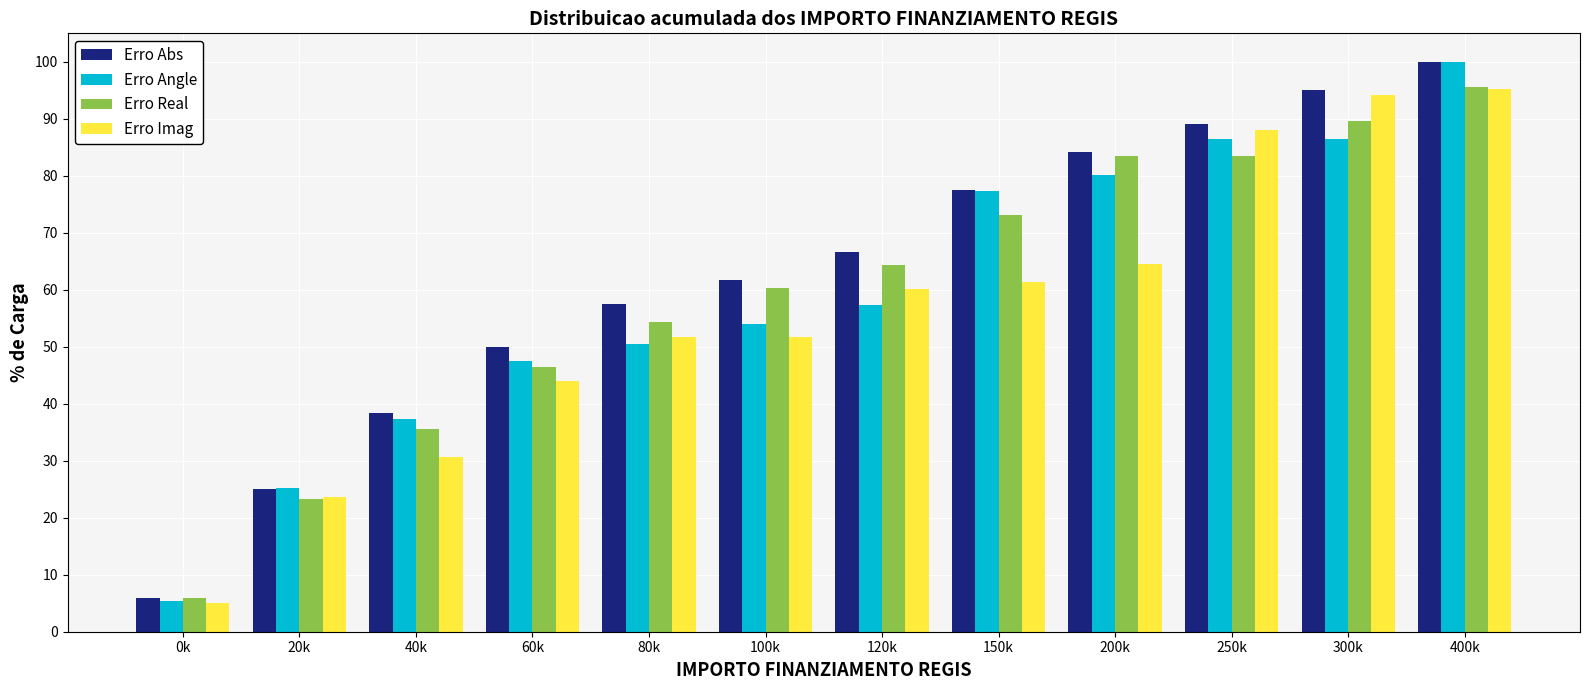

Which series changed the most between 40k and 250k?

Erro Imag